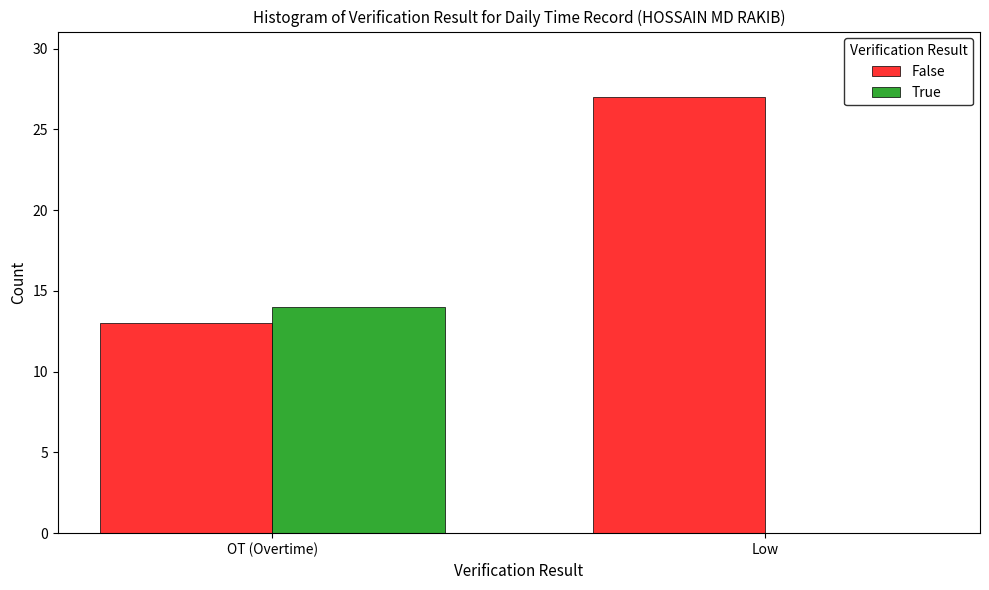

What is the maximum value shown in the chart?

27